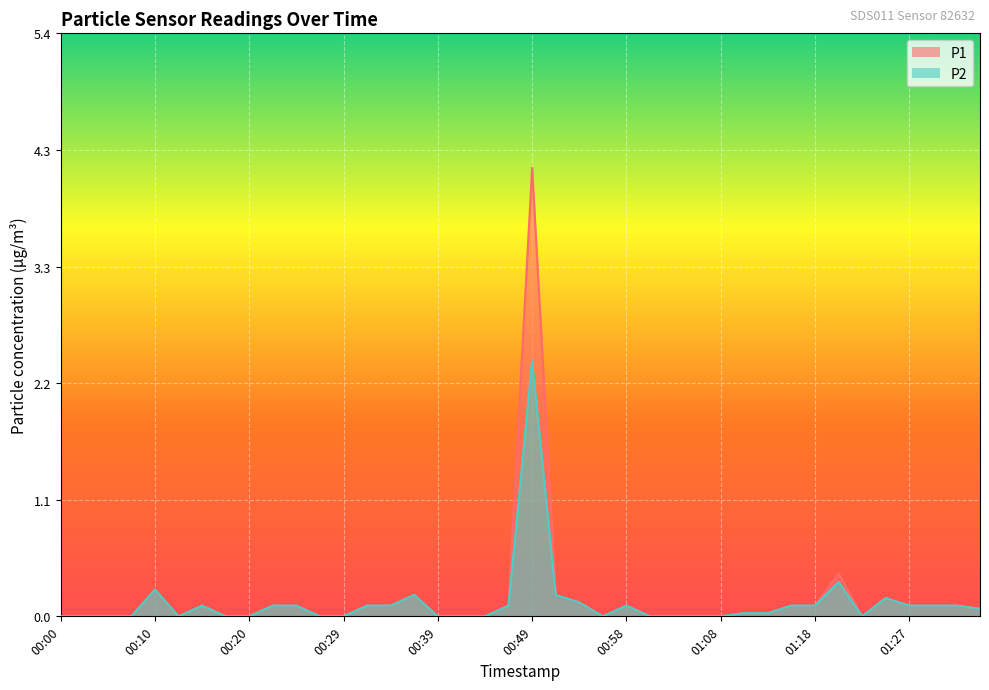

In P1, how many points are lower than both neighbors (excluding endpoints)?

3